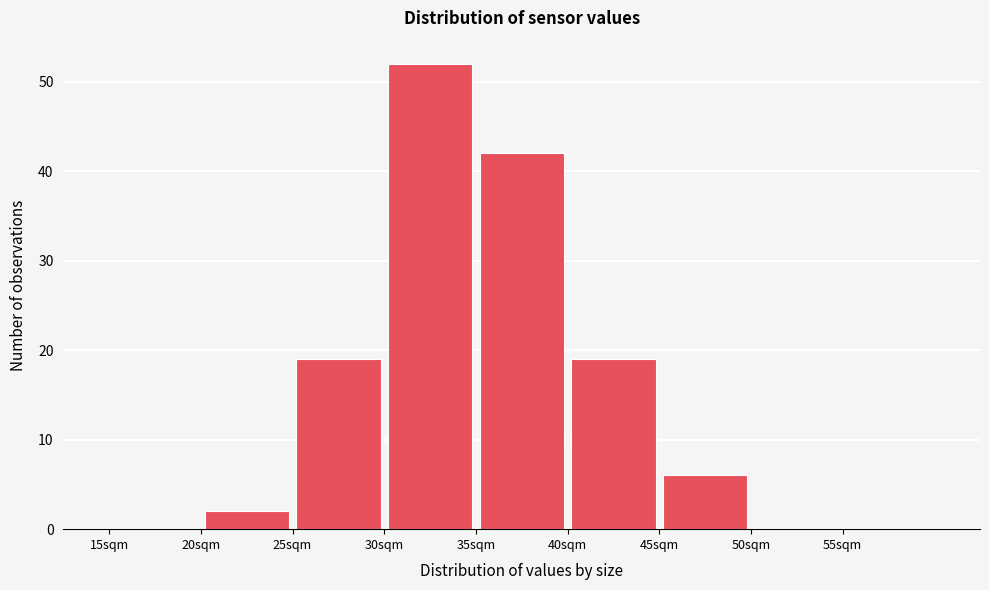

Reading left to right, list every bar in this chart as the range it spans on the x-axis followed by its height. The values are not printed on the chart, so give them approximately, as read against the axis.

15 to 20: 0
20 to 25: 2
25 to 30: 19
30 to 35: 52
35 to 40: 42
40 to 45: 19
45 to 50: 6
50 to 55: 0
55 to 60: 0